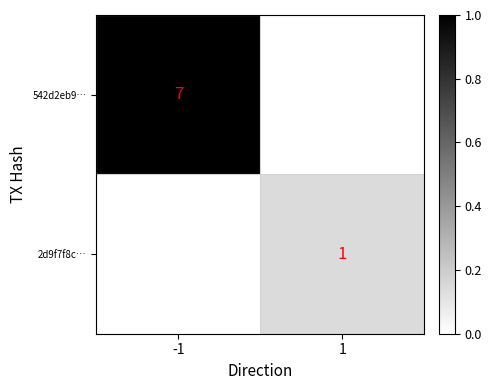

At which category does the chart reach its peak across all series?

-1